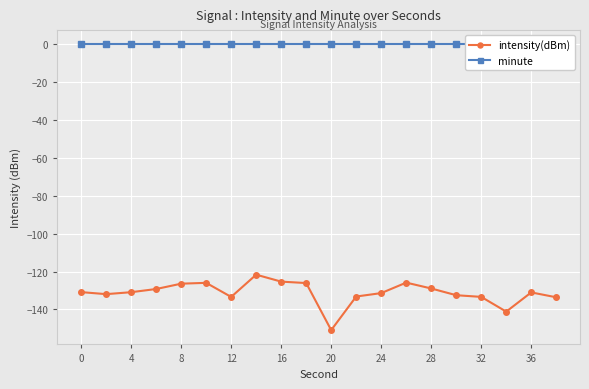

Which category has the lowest value in the intensity(dBm) series?

20